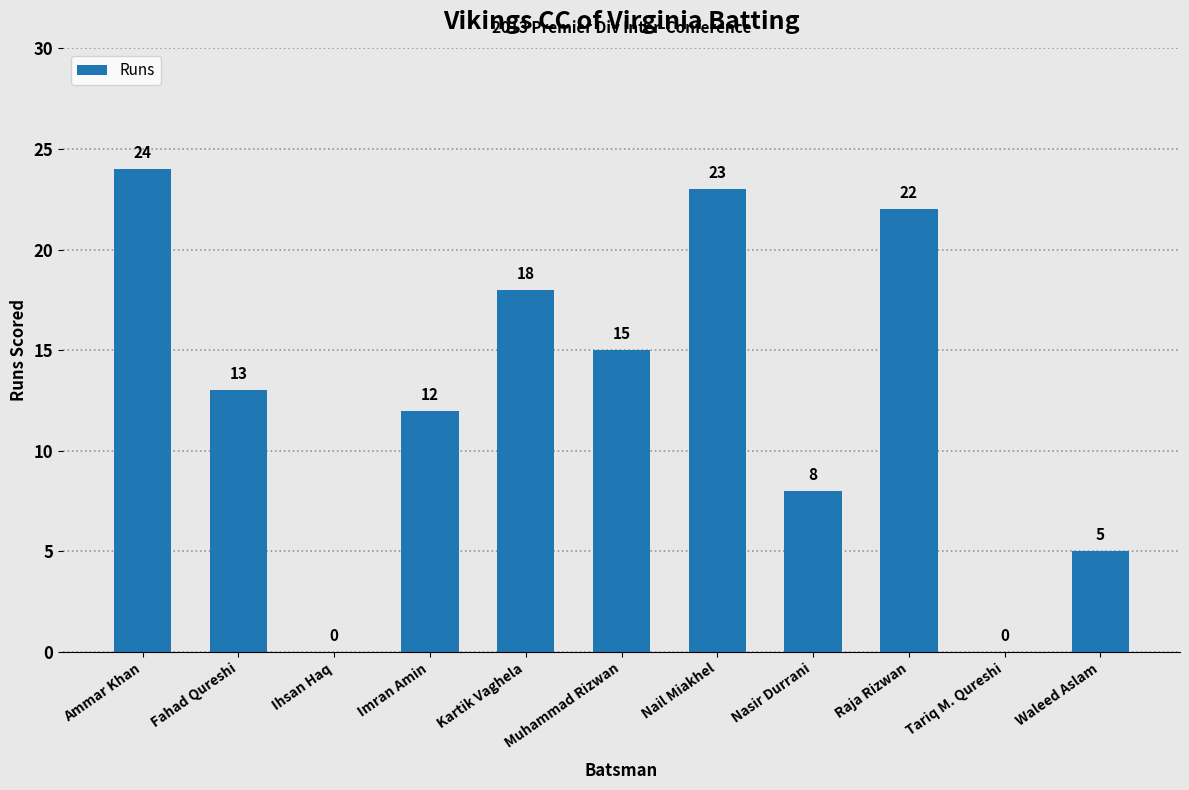

The value at Raja Rizwan is 37. True or false?

False